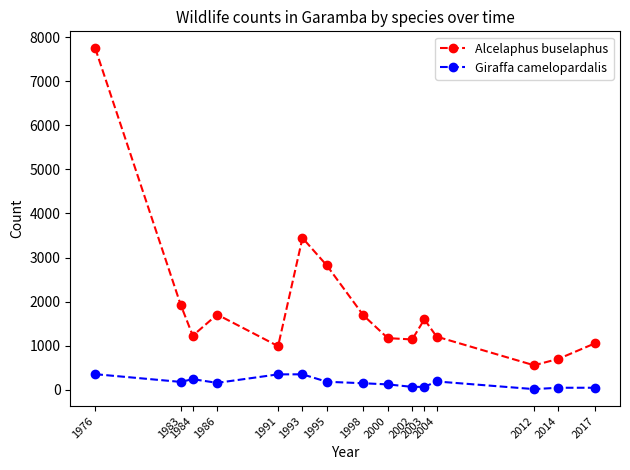

True or false: Giraffa camelopardalis and Alcelaphus buselaphus intersect in this chart.

False